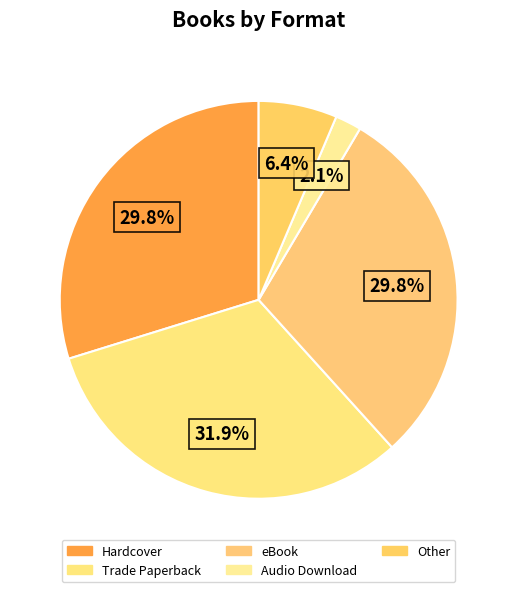

How many slices are in this pie chart?

5